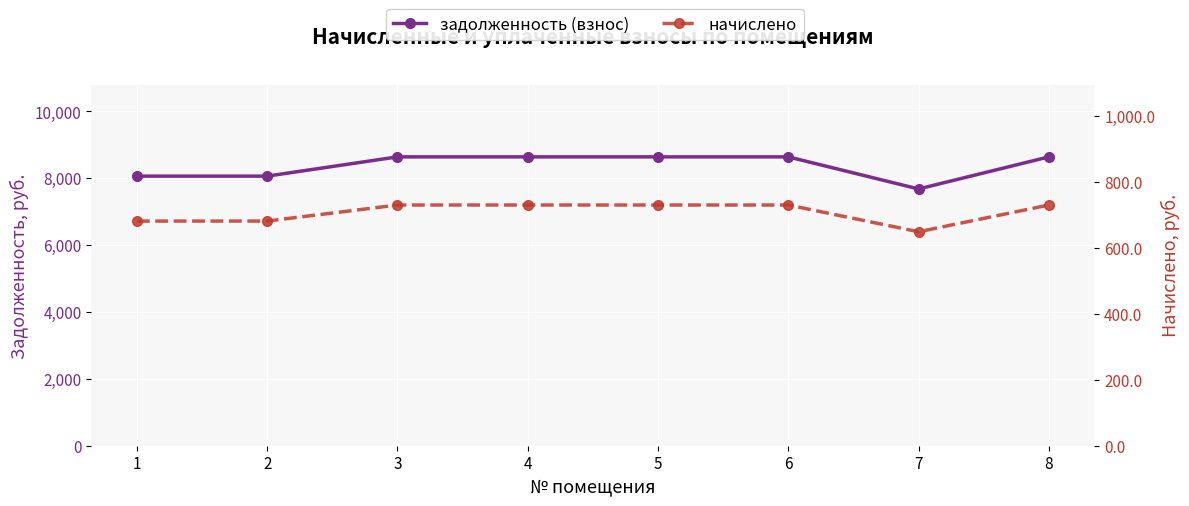

What value does the начислено series have at 3?

729.0